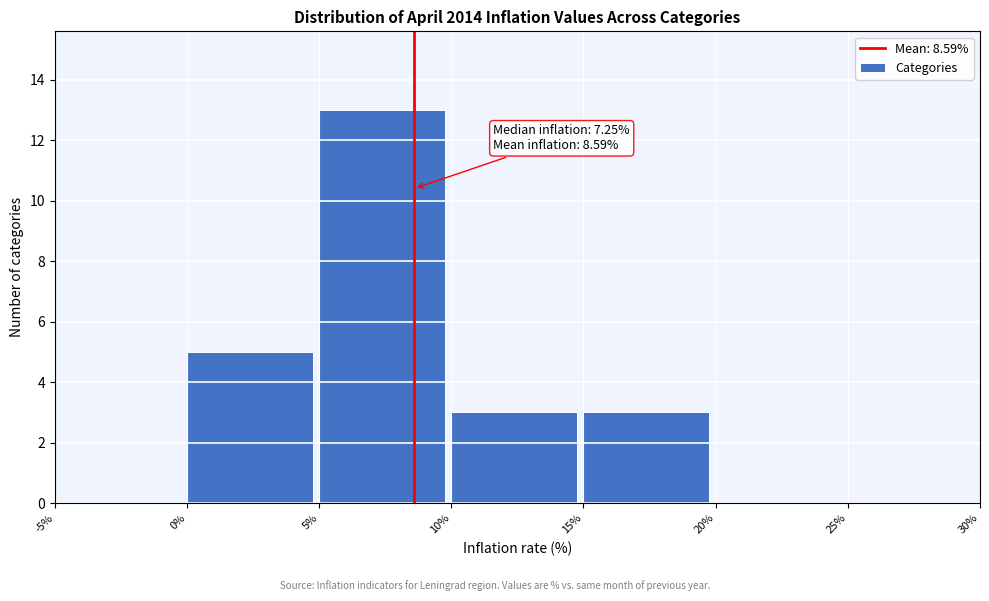

Over which range of the x-axis is the bar tallest?

5% to 10%